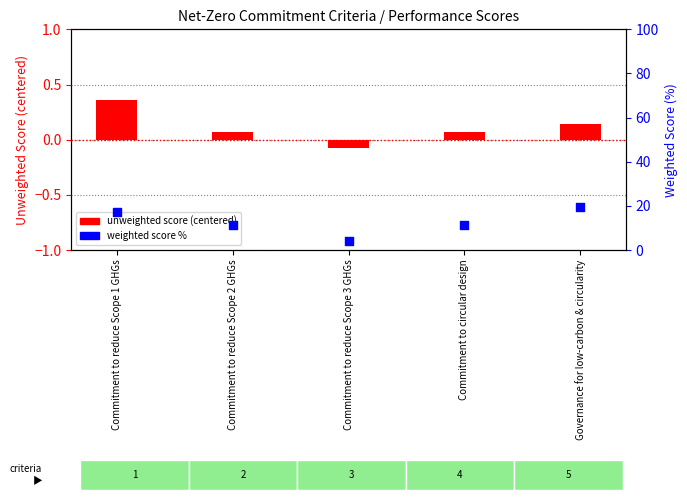

Which series contains the highest Y value?

weighted score %